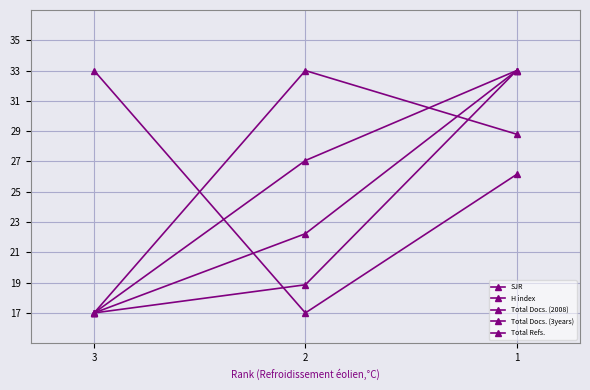

What is the total value across all series at 2?

118.2